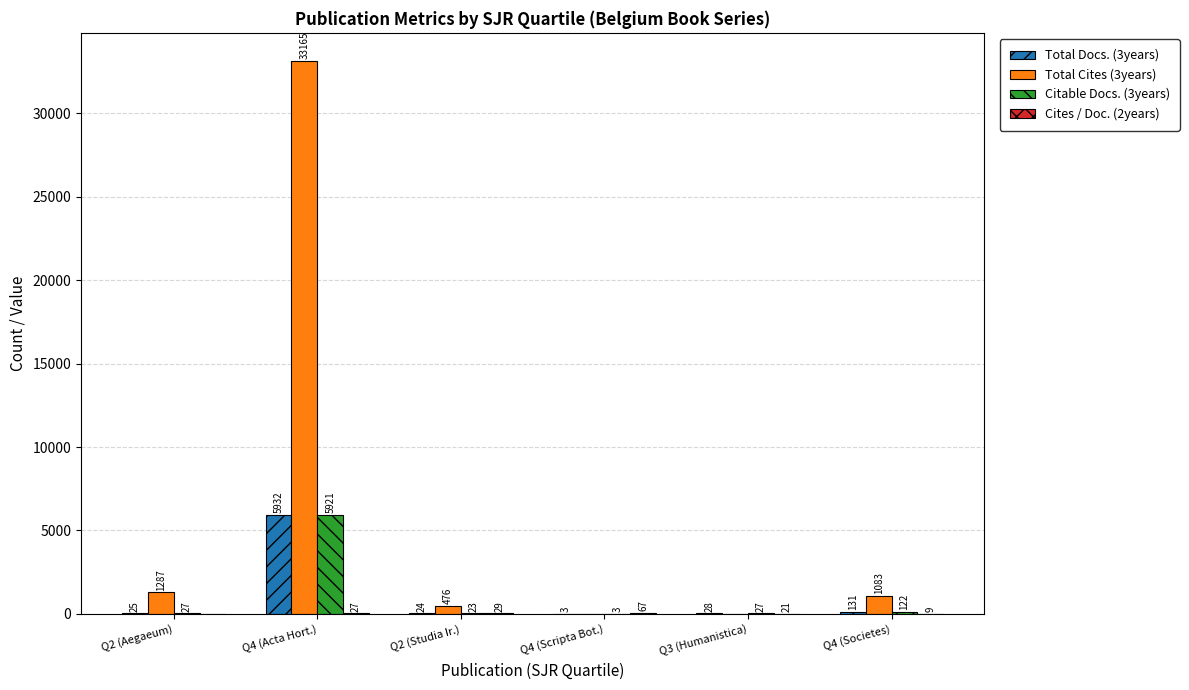

At which label is Total Docs. (3years) closest to 2967?

Q4 (Societes)